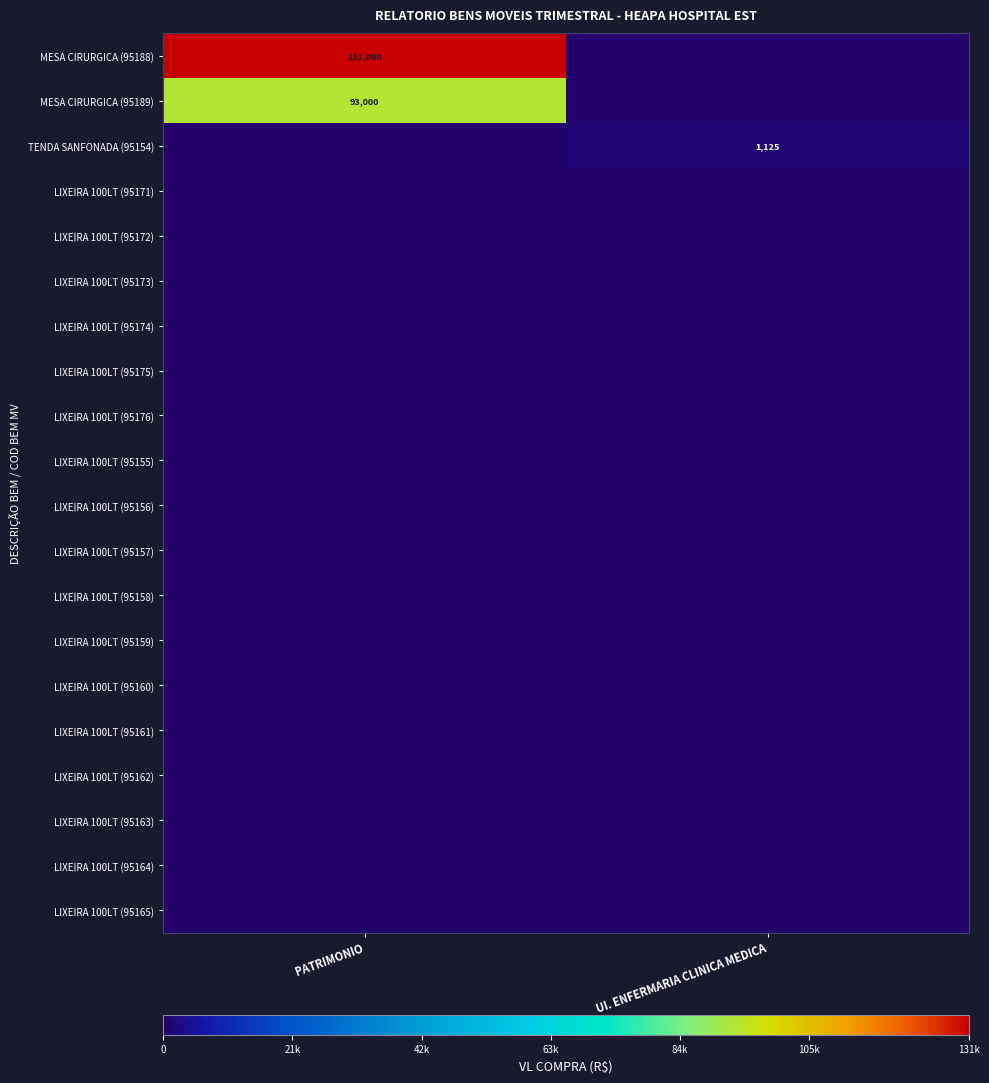

Rank the series at PATRIMONIO from highest to lowest value.

MESA CIRURGICA (95188), MESA CIRURGICA (95189), TENDA SANFONADA (95154), LIXEIRA 100LT (95171), LIXEIRA 100LT (95172), LIXEIRA 100LT (95173), LIXEIRA 100LT (95174), LIXEIRA 100LT (95175), LIXEIRA 100LT (95176), LIXEIRA 100LT (95155), LIXEIRA 100LT (95156), LIXEIRA 100LT (95157), LIXEIRA 100LT (95158), LIXEIRA 100LT (95159), LIXEIRA 100LT (95160), LIXEIRA 100LT (95161), LIXEIRA 100LT (95162), LIXEIRA 100LT (95163), LIXEIRA 100LT (95164), LIXEIRA 100LT (95165)